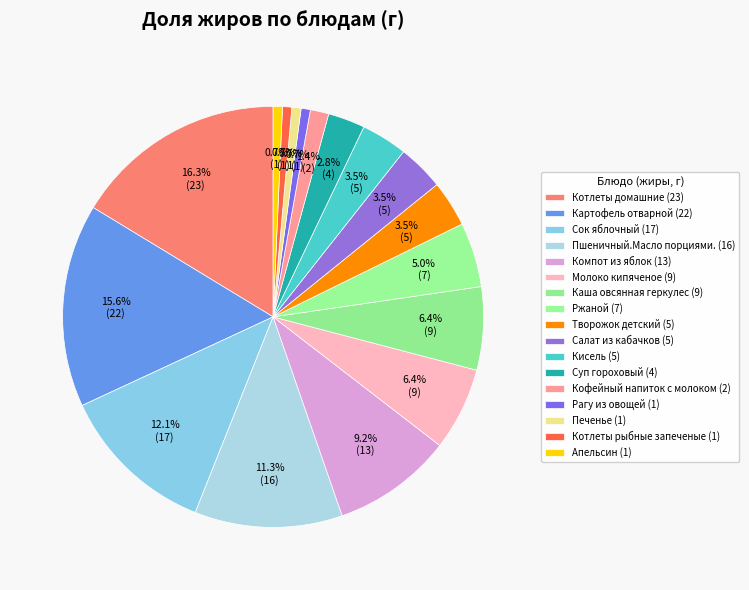

Which slice is the smallest?

Апельсин